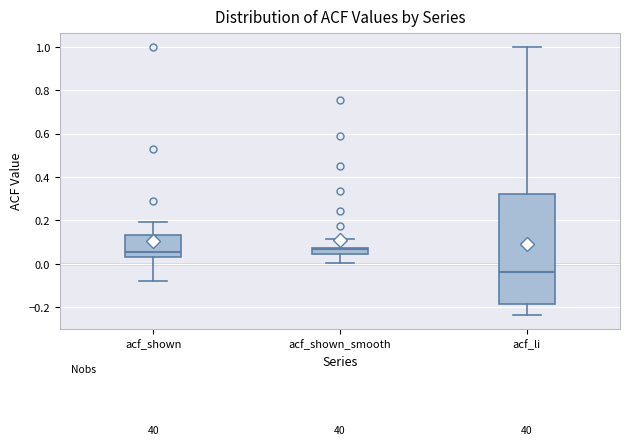

Reading left to right, transcribe this box plot: for each box, give where its median line is, the range the box spans, and where its two whiskers end, as read against the y-axis. The values are not printed on the chart, so give them approximately, as read against the axis.

acf_shown: median 0.06, box 0.04 to 0.14, whiskers -0.08 to 0.20
acf_shown_smooth: median 0.06, box 0.04 to 0.08, whiskers 0.00 to 0.12
acf_li: median -0.04, box -0.18 to 0.32, whiskers -0.24 to 1.00